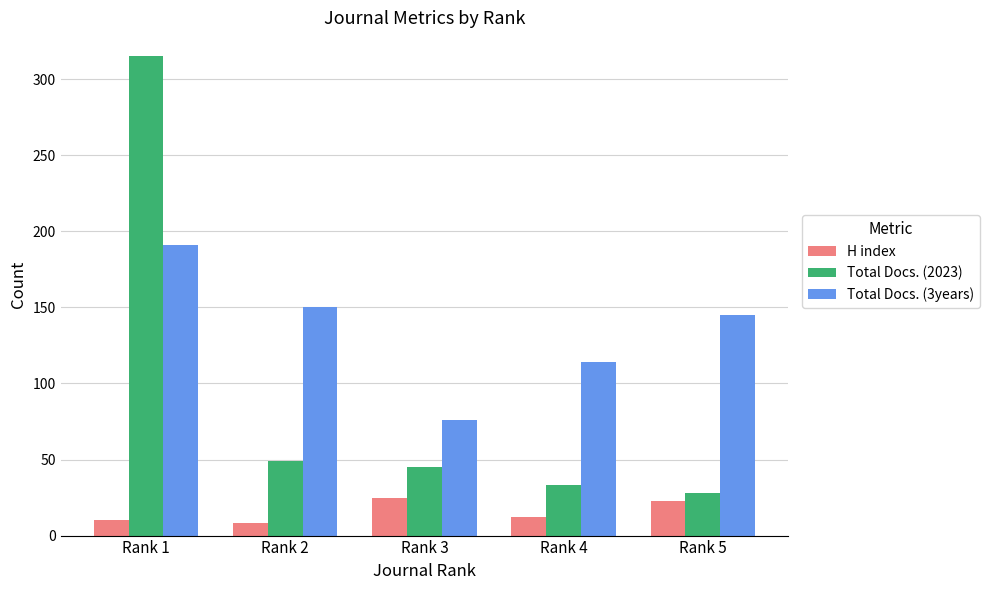

What are all the series names shown in the legend?

H index, Total Docs. (2023), Total Docs. (3years)